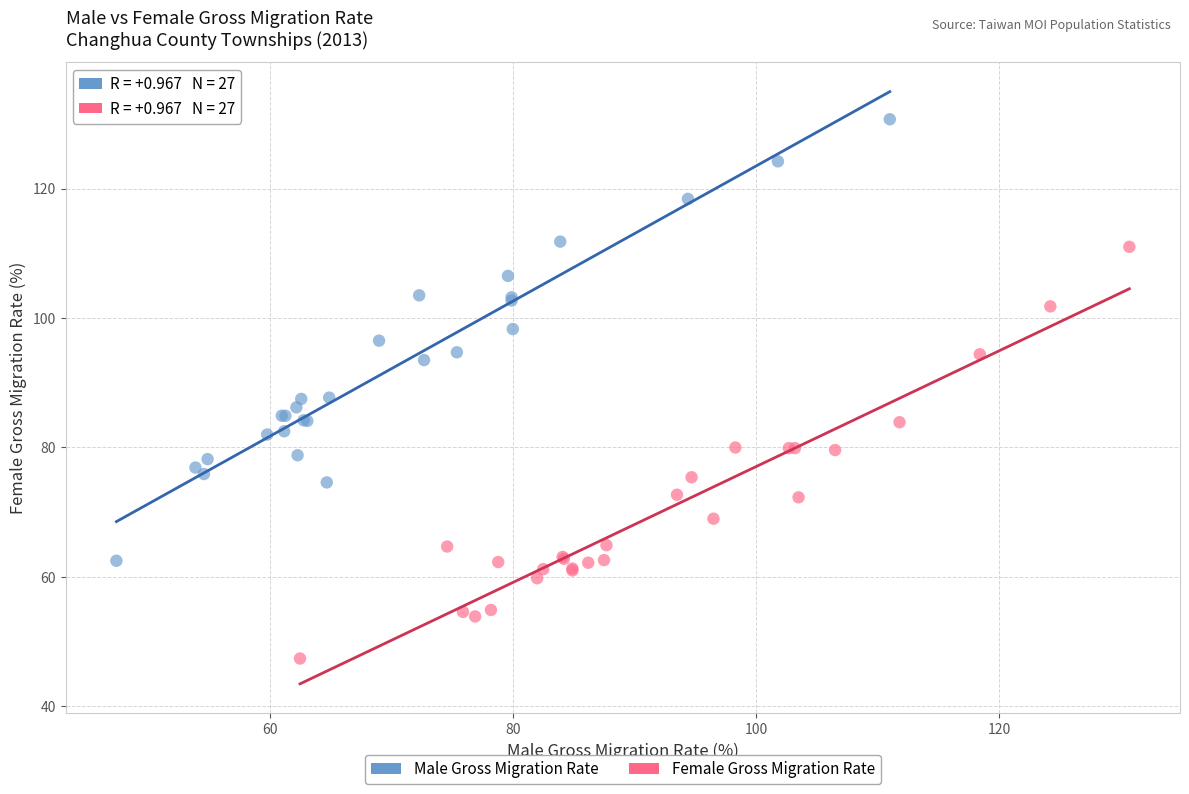

Which series contains the highest Y value?

Male Gross Migration Rate